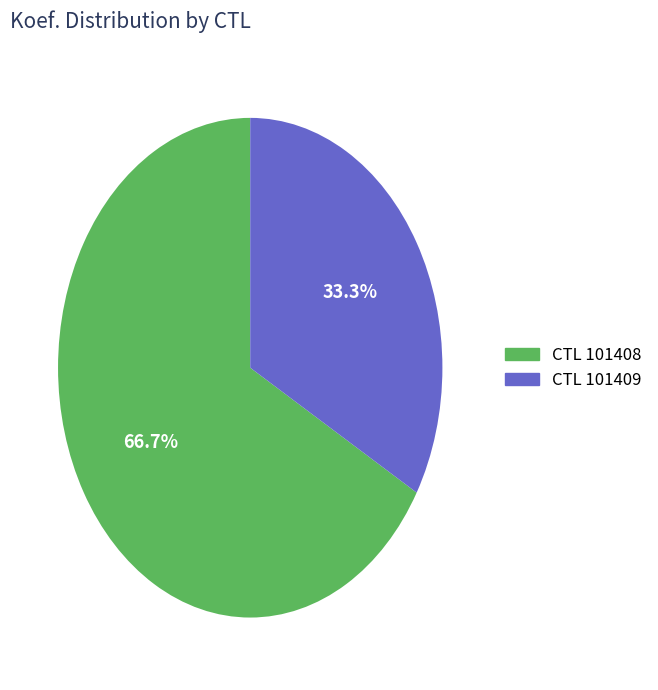

Approximately how many times larger is the value at CTL 101408 compared to CTL 101409?

2.0